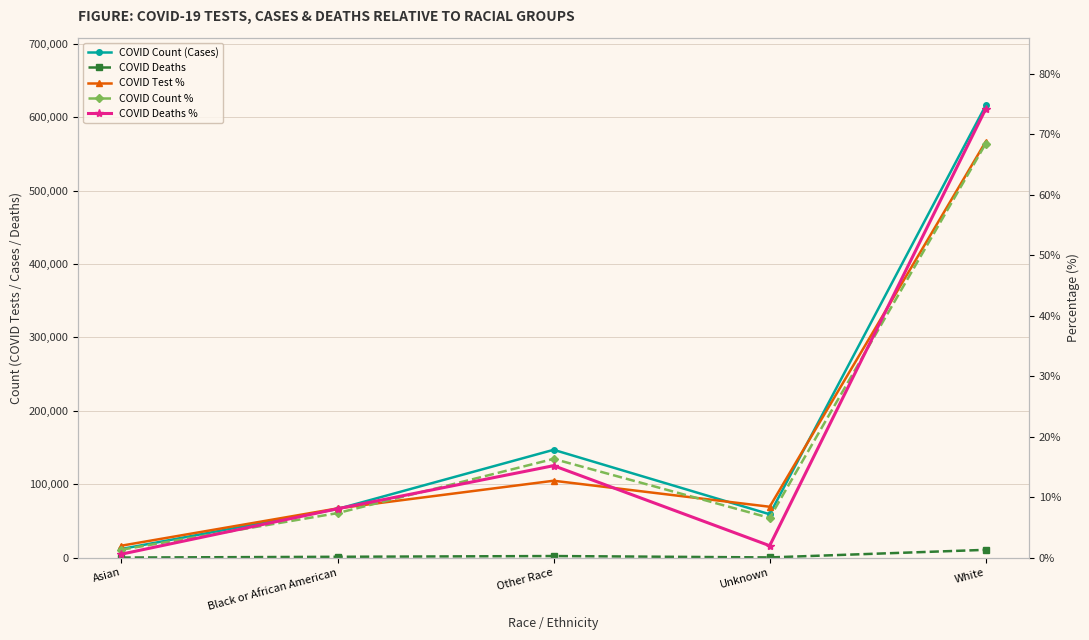

Reading right to left, list all the values displayed in this chart.

COVID_COUNT: 615843.0	59077.0	146864.0	66265.0	11795.0
COVID_DEATHS: 10628.0	283.0	2178.0	1158.0	83.0
COVID_TEST_PCT: 68.8	8.4	12.7	8.1	2.0
COVID_COUNT_PCT: 68.4	6.6	16.3	7.4	1.3
COVID_DEATHS_PCT: 74.2	2.0	15.2	8.1	0.6